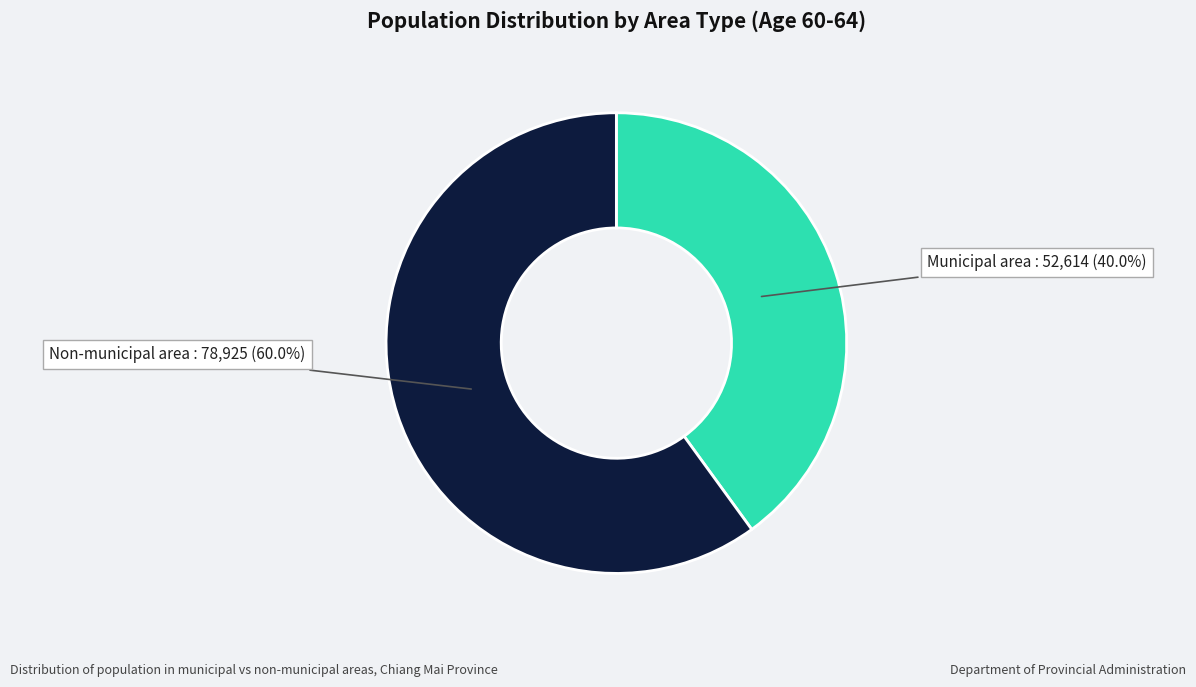

Does any single category account for the majority?

Yes